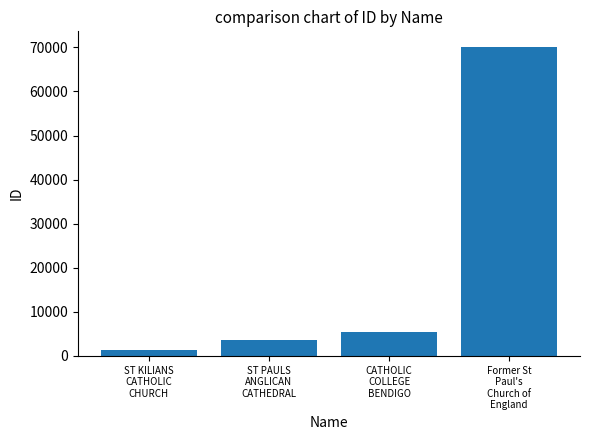

Rank the categories by value from highest to lowest.

Former St
Paul's
Church of
England, CATHOLIC
COLLEGE
BENDIGO, ST PAULS
ANGLICAN
CATHEDRAL, ST KILIANS
CATHOLIC
CHURCH